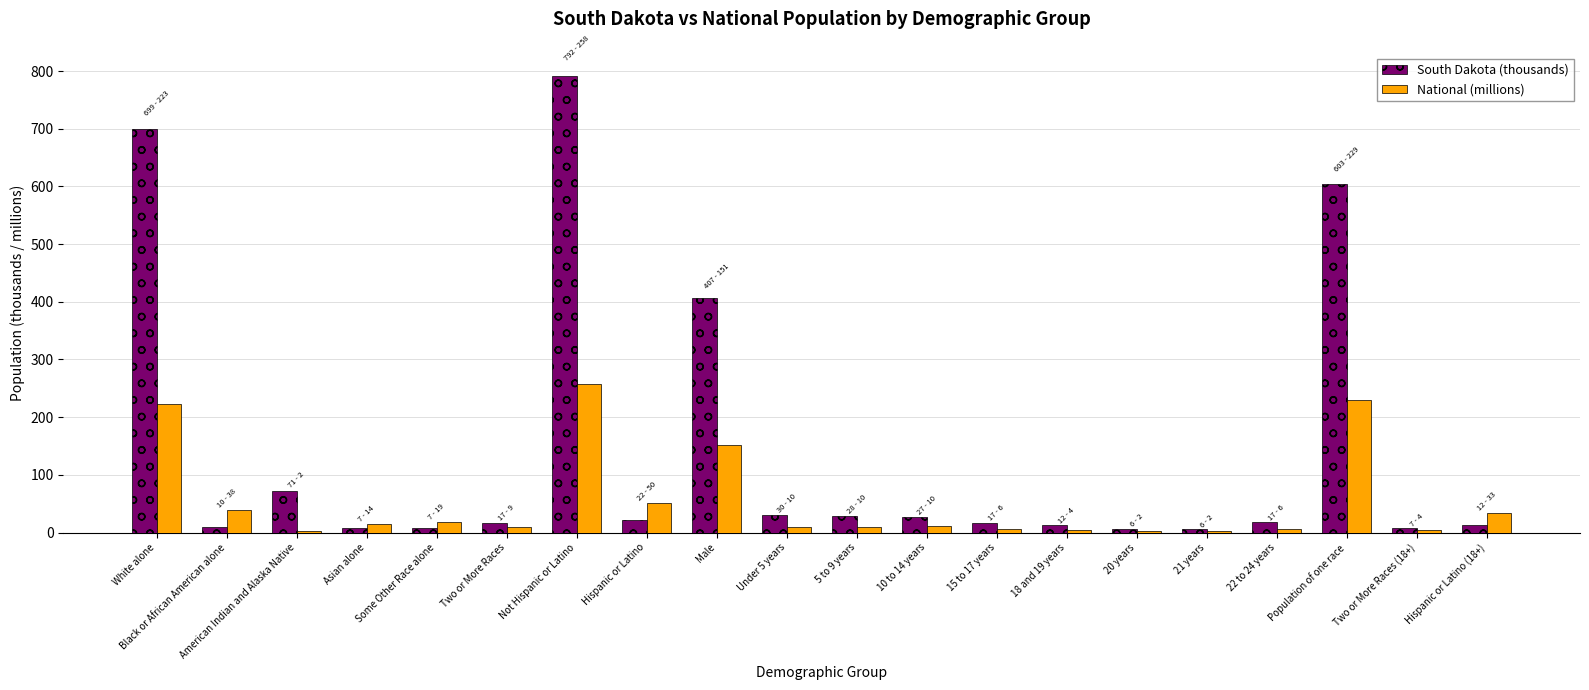

Which series changed the most between White alone and Male?

South Dakota (thousands)